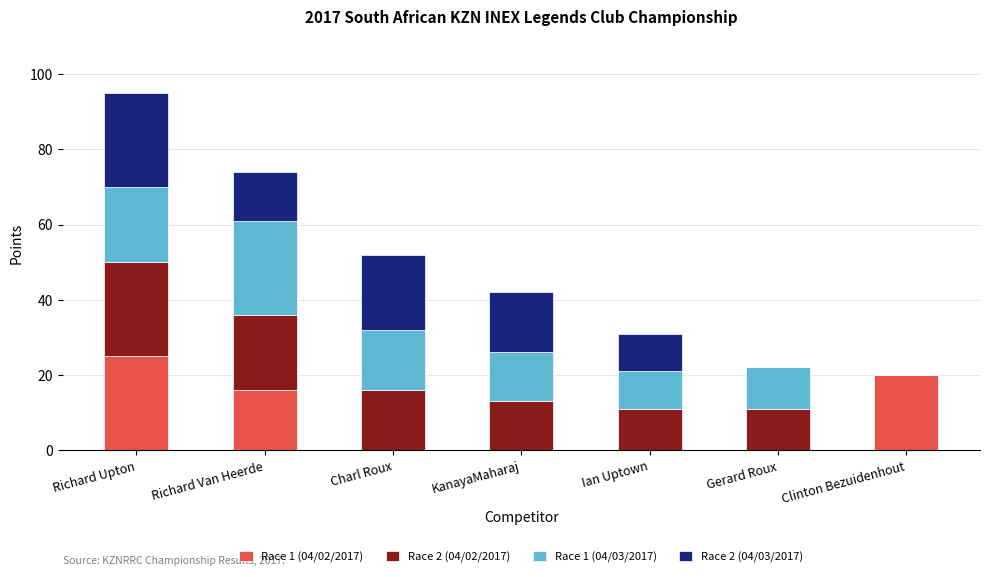

What is the total value across all series at Charl Roux?

52